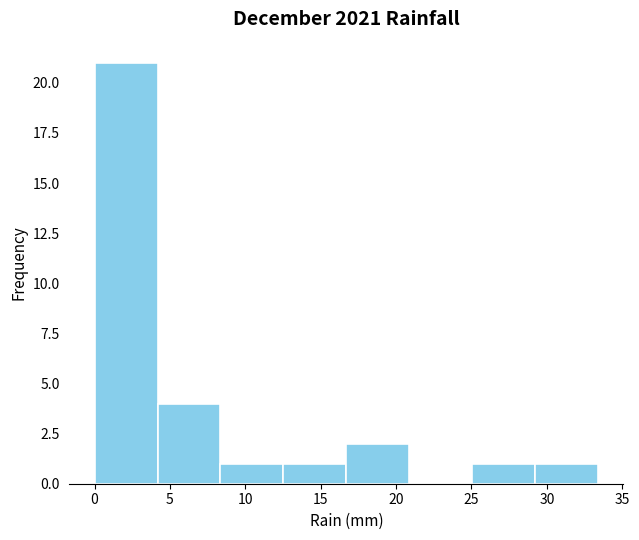

Which range on the x-axis has the tallest bar?

0.0 to 4.0